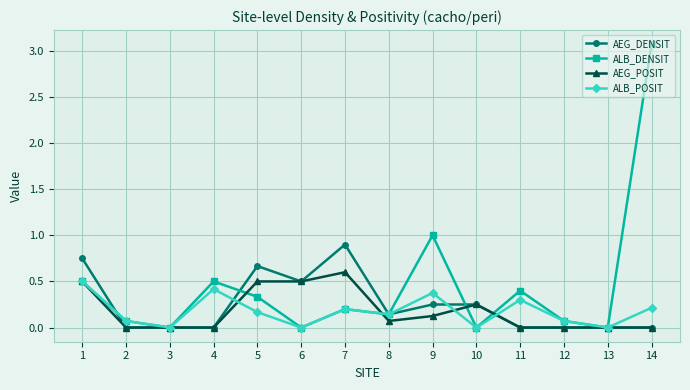

True or false: AEG_DENSIT and ALB_POSIT cross at least once.

True